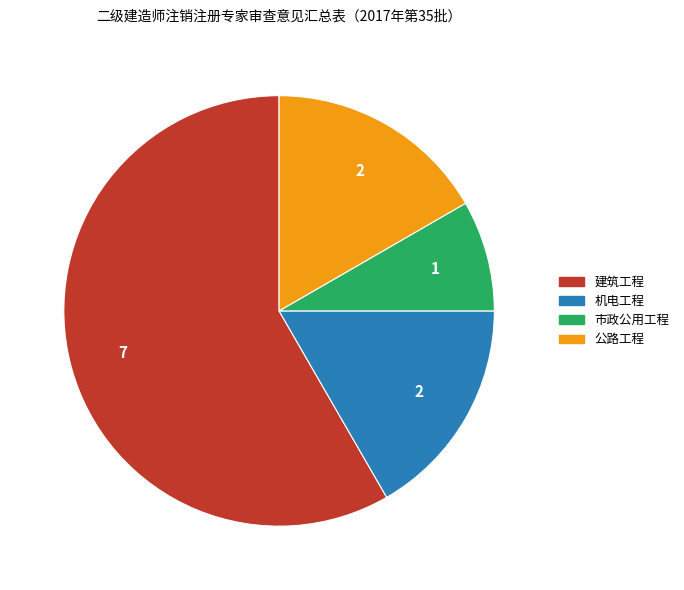

The 公路工程 slice represents 29% of the pie. True or false?

False